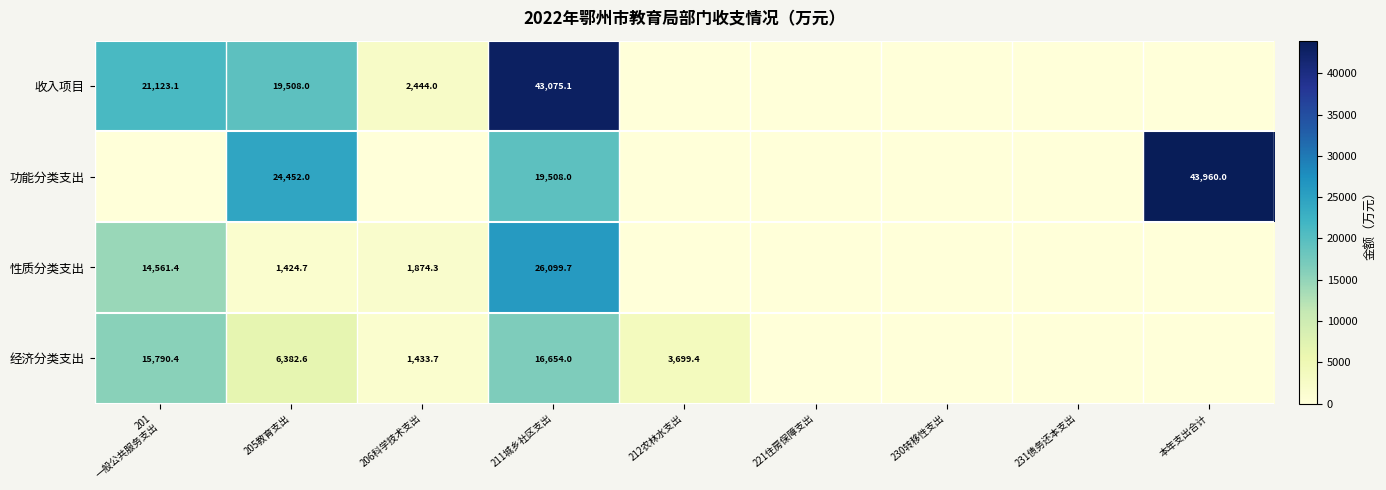

The value of 经济分类支出 at 205教育支出 is 6382.6. True or false?

True